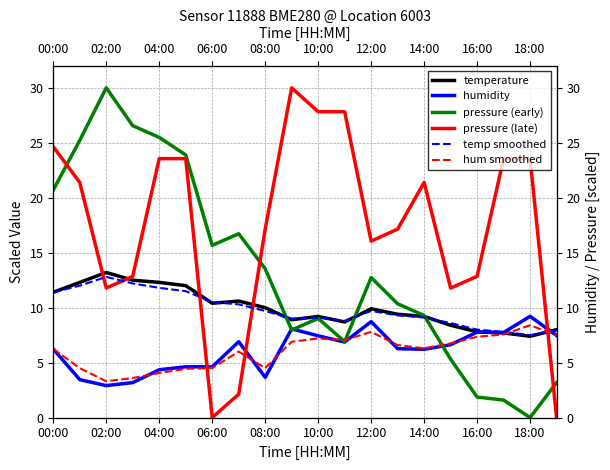

What position from the right is 19?

1